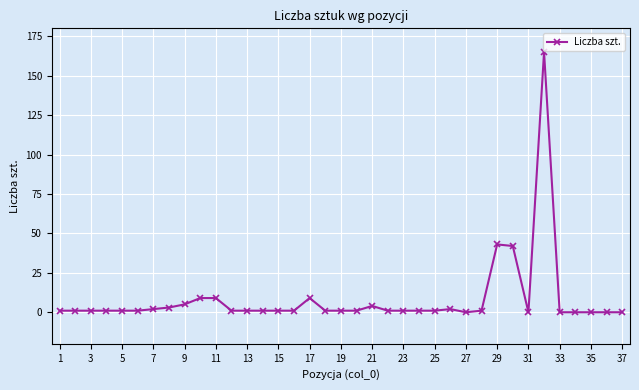

Reading left to right, list all the values displayed in this chart.

1	1	1	1	1	1	2	3	5	9	9	1	1	1	1	1	9	1	1	1	4	1	1	1	1	2	0	1	43	42	0	165	0	0	0	0	0